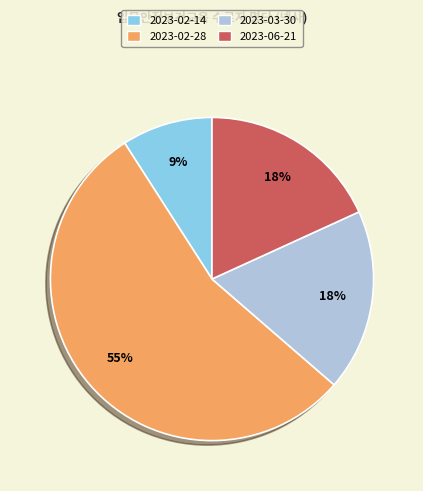

To the nearest percent, what is the average slice percentage?

25%